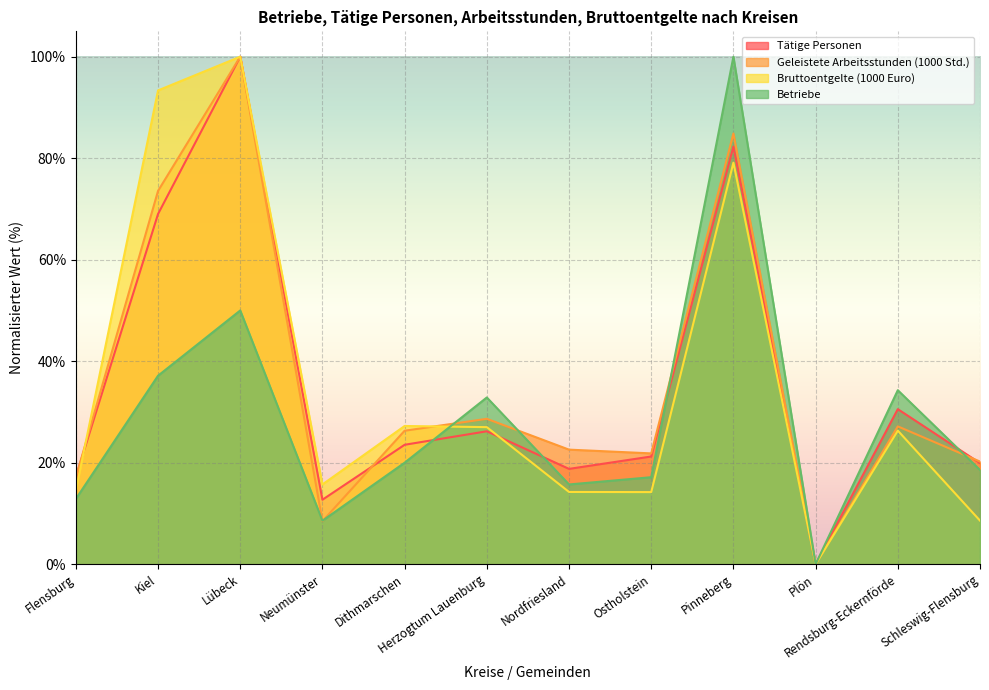

Which category has the lowest value in the Tätige Personen series?

Plön